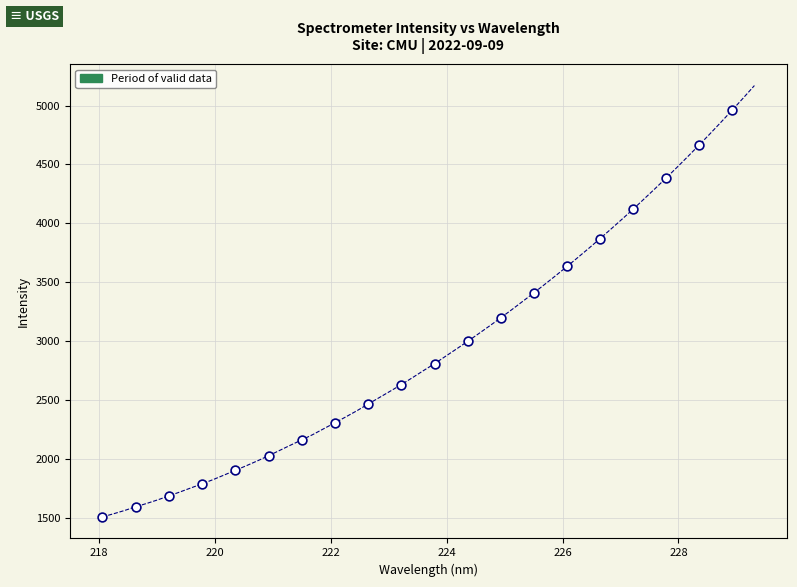

What is the range of Y values (max minus min)?

3454.8